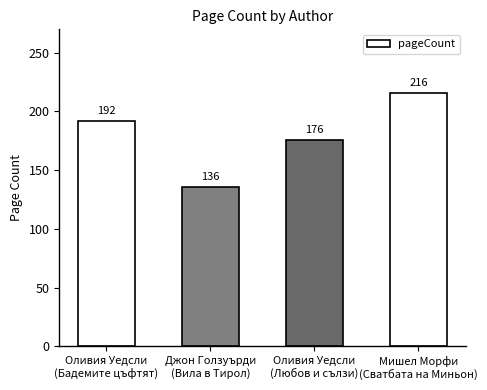

The value at Джон Голзуърди
(Вила в Тирол) is 136. True or false?

True